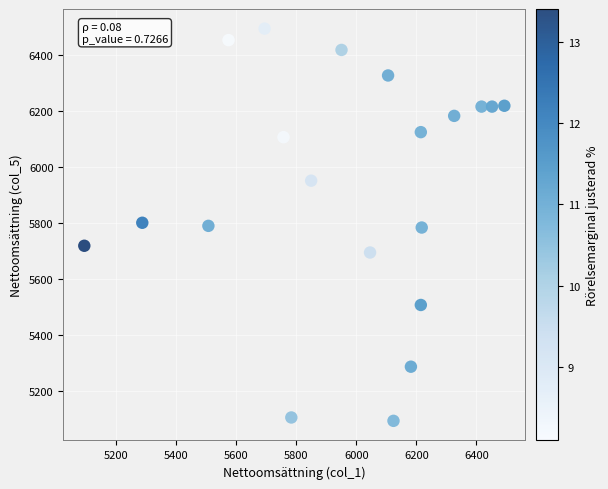

What is the range of Y values (max minus min)?

1398